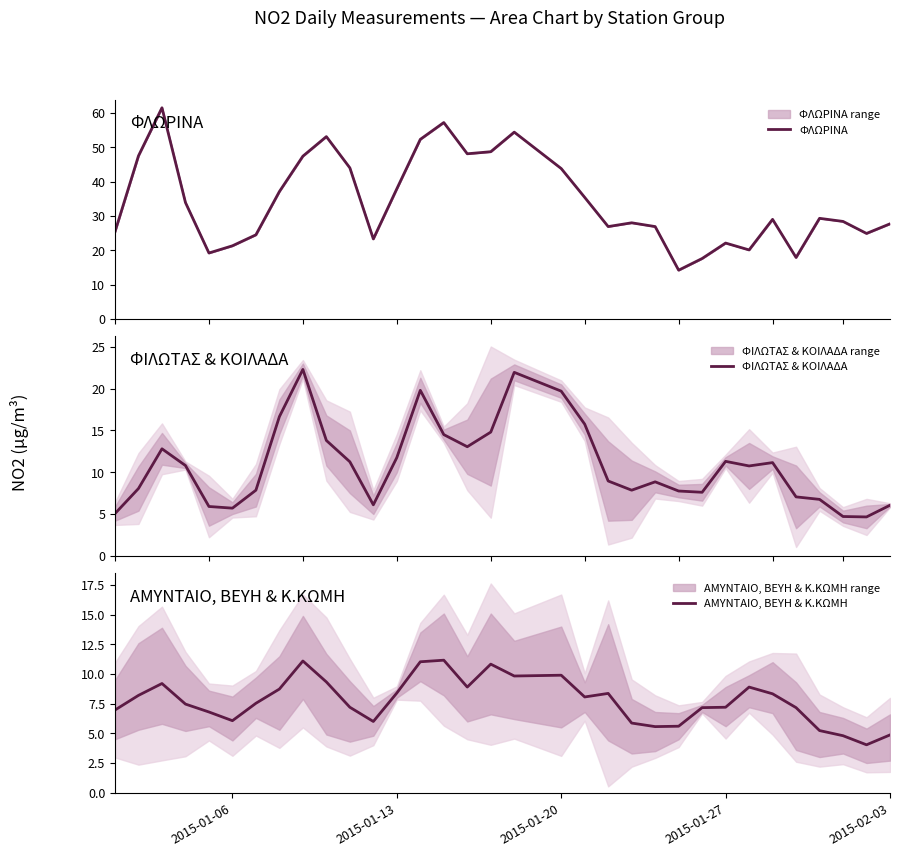

What is the minimum value for ΦΙΛΩΤΑΣ & ΚΟΙΛΑΔΑ?

4.7